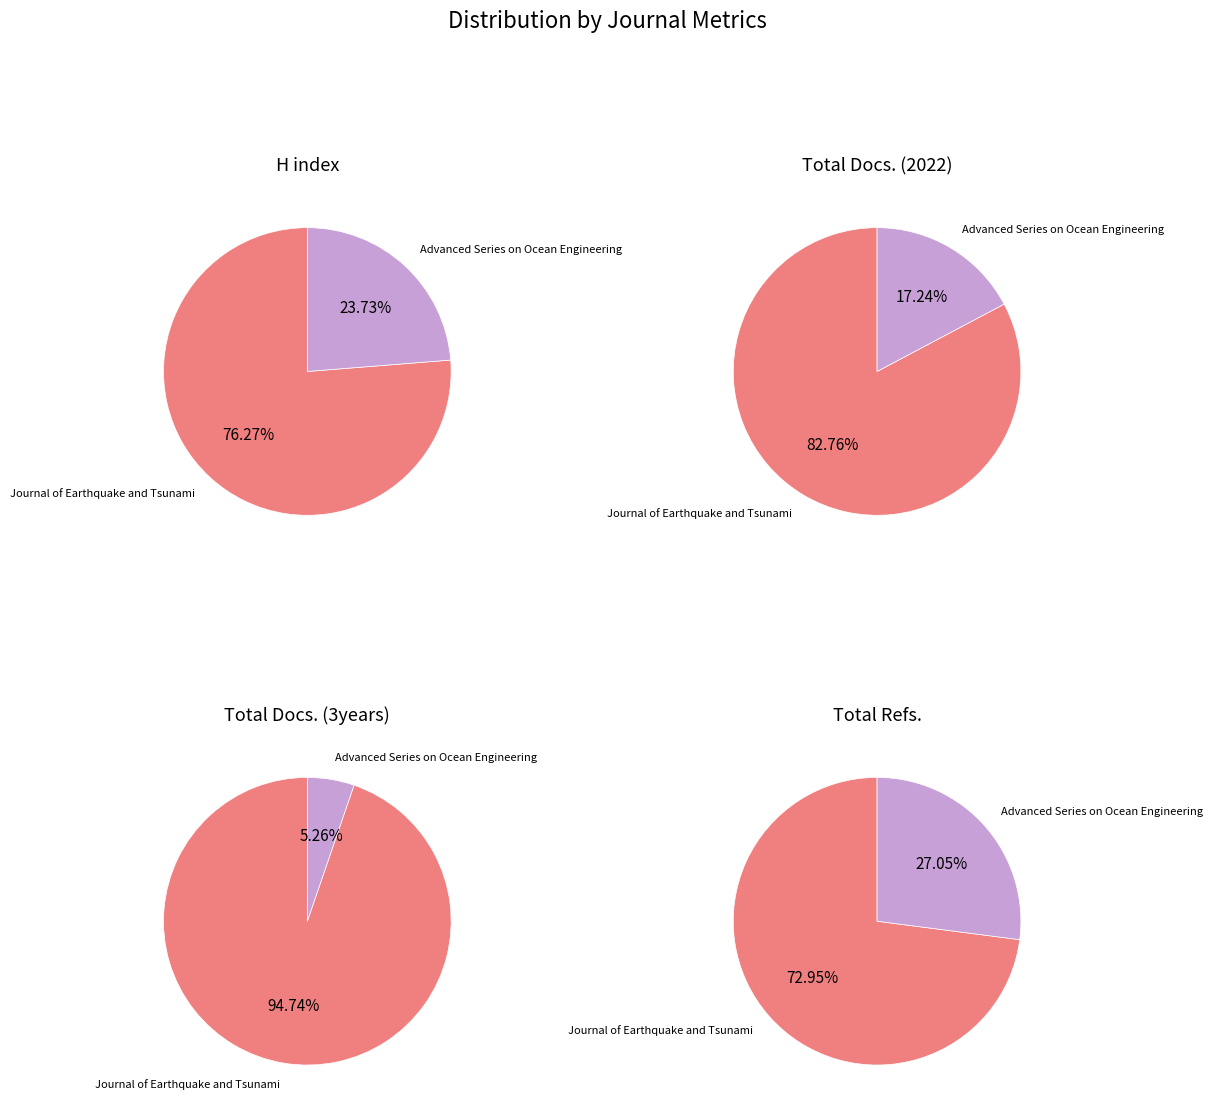

Between Advanced Series on Ocean Engineering and Journal of Earthquake and Tsunami, which is larger?

Journal of Earthquake and Tsunami